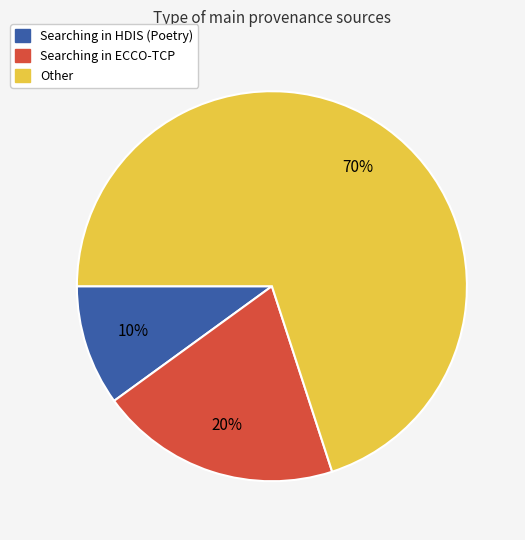

How many slices are in this pie chart?

3